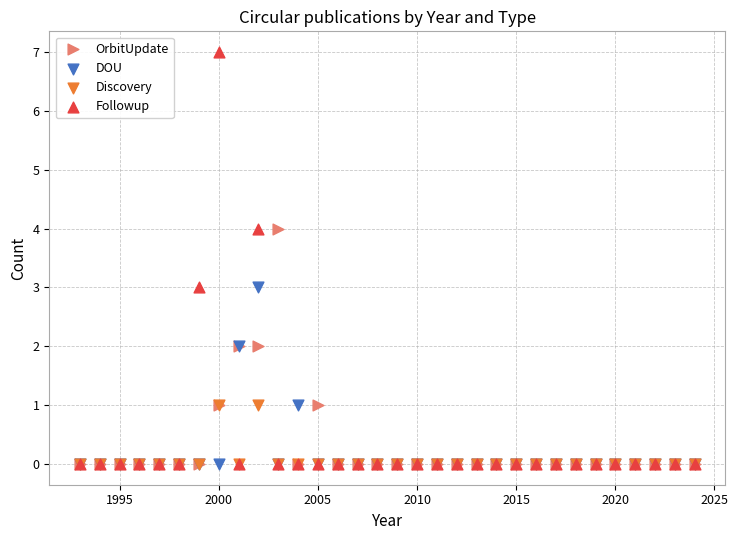

Which series reaches the maximum Y coordinate?

Followup